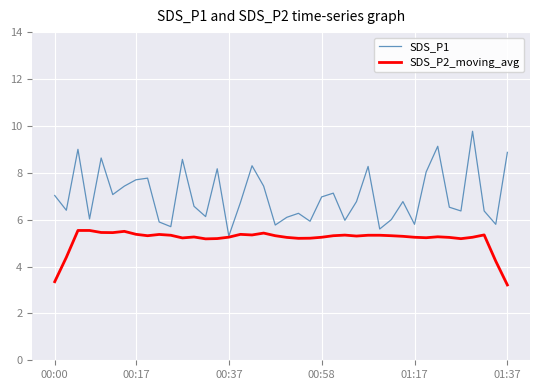

List the series in order of their peak value, lowest first.

SDS_P2_moving_avg, SDS_P1